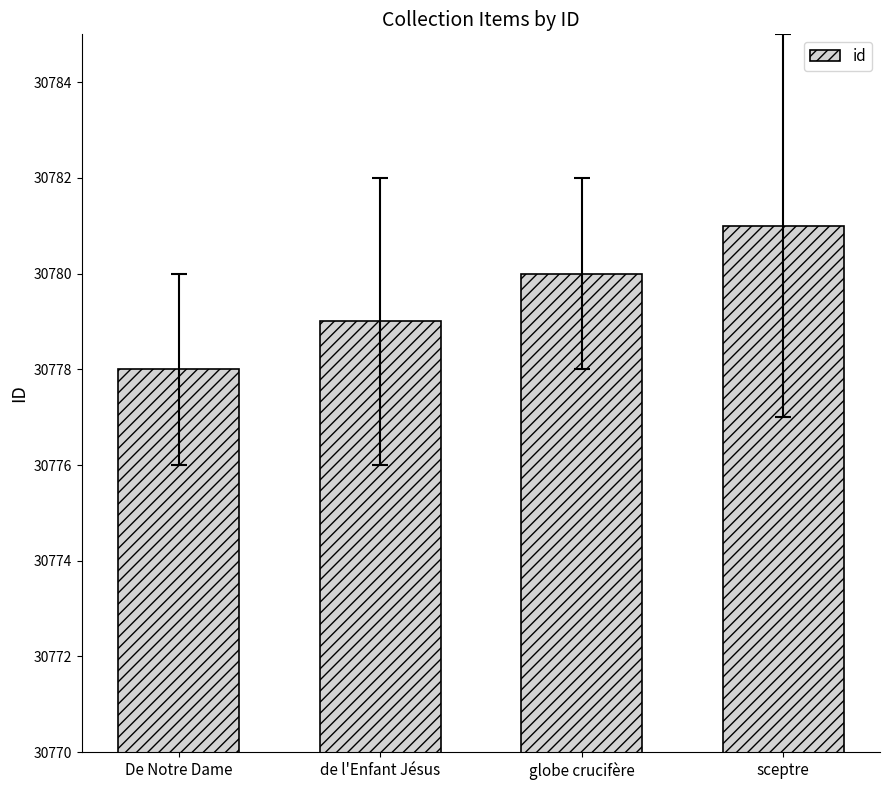

Reading left to right, list all the values displayed in this chart.

De Notre Dame=30778	de l'Enfant Jésus=30779	globe crucifère=30780	sceptre=30781